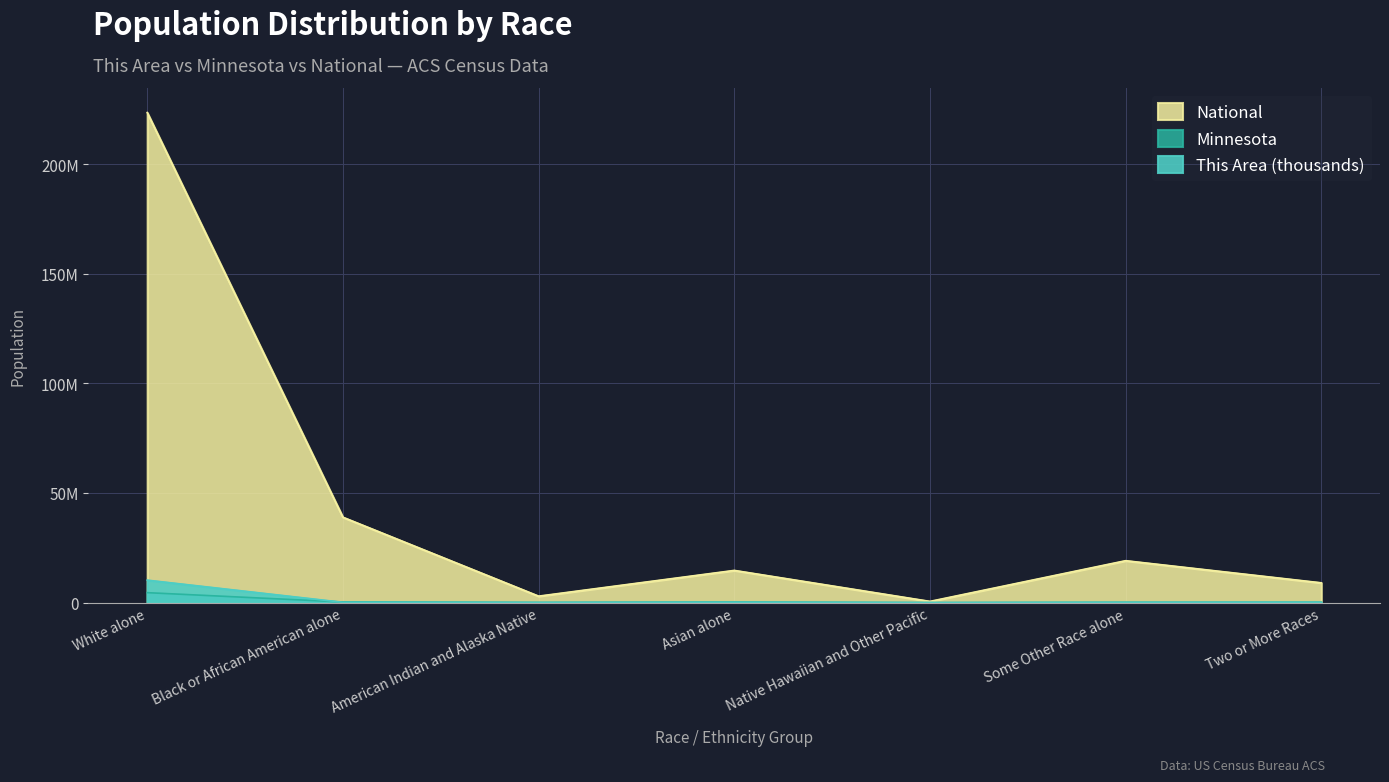

Reading left to right, extract all data points from this chart.

This Area: White alone=10.2	Black or African American alone=0.1	American Indian and Alaska Native=0.0	Asian alone=0.1	Native Hawaiian and Other Pacific=0.0	Some Other Race alone=0.1	Two or More Races=0.1
Minnesota: White alone=4.5	Black or African American alone=0.3	American Indian and Alaska Native=0.1	Asian alone=0.2	Native Hawaiian and Other Pacific=0.0	Some Other Race alone=0.1	Two or More Races=0.1
National: White alone=223.6	Black or African American alone=38.9	American Indian and Alaska Native=2.9	Asian alone=14.7	Native Hawaiian and Other Pacific=0.5	Some Other Race alone=19.1	Two or More Races=9.0